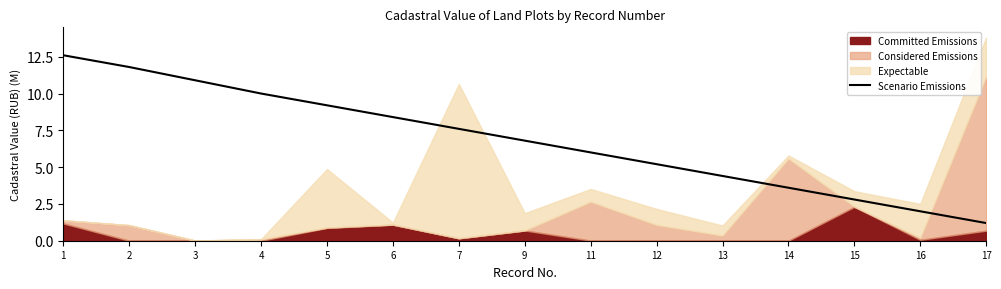

What is the minimum value for Scenario Emissions?

1.2